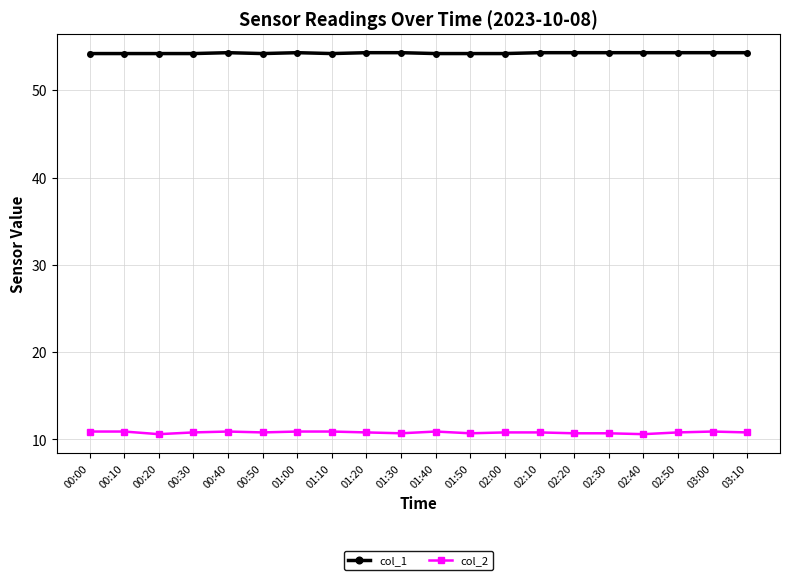

What is the maximum value for col_2?

10.9